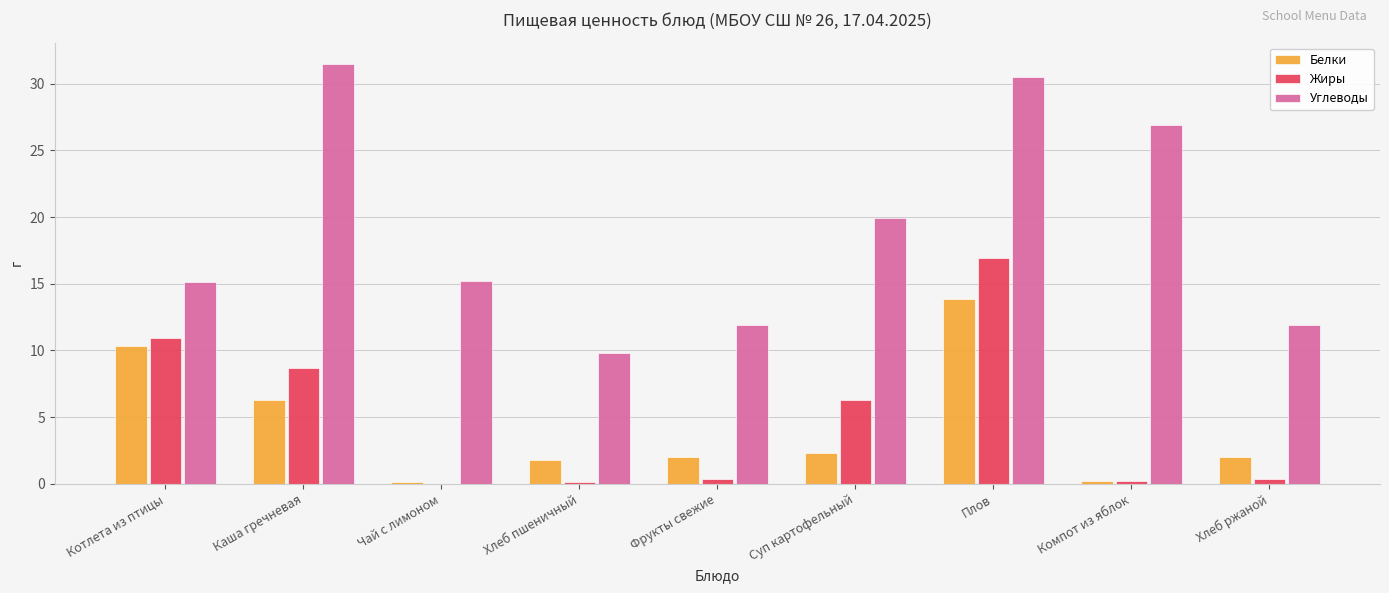

The Жиры series shows 16.9 at Плов. True or false?

True